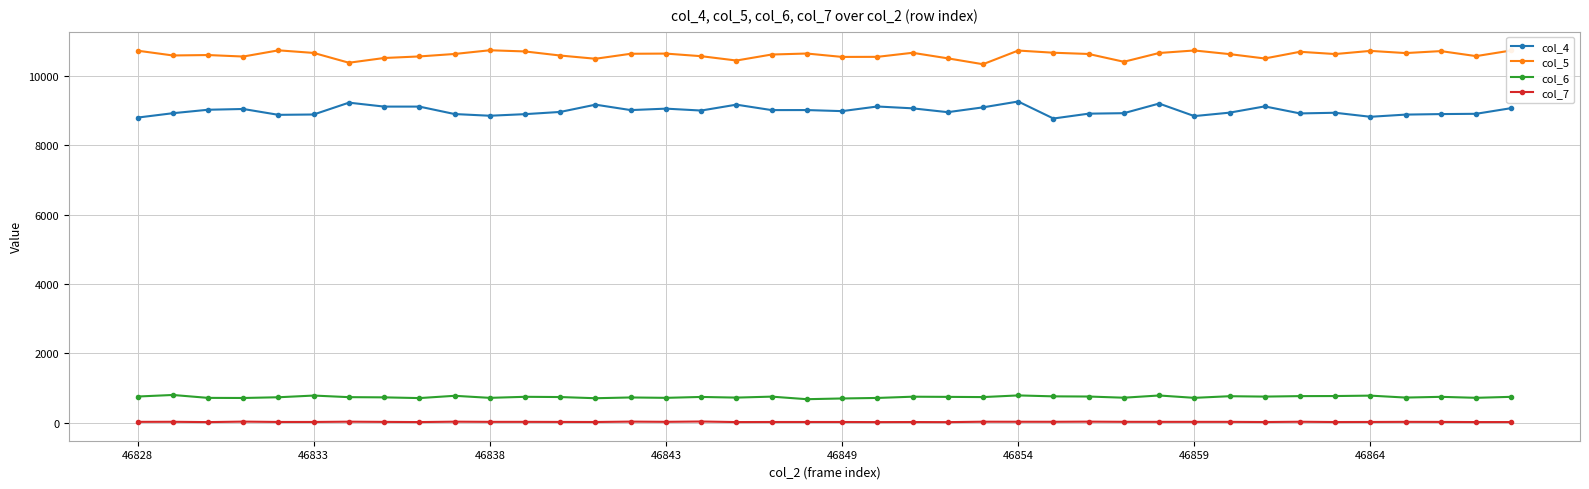

Count the number of data series in this chart.

4